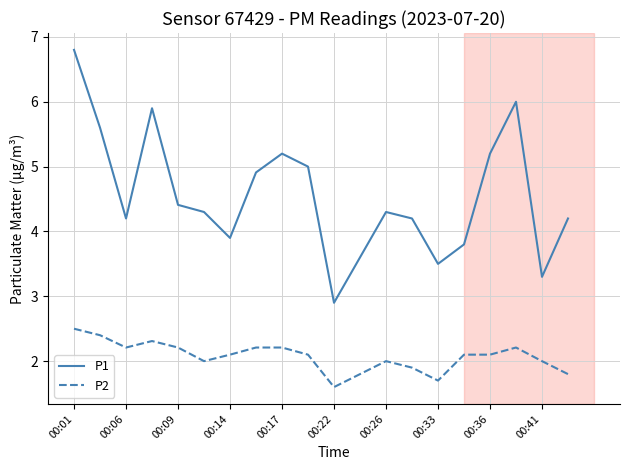

List the series in order of their overall mean, highest first.

P1, P2